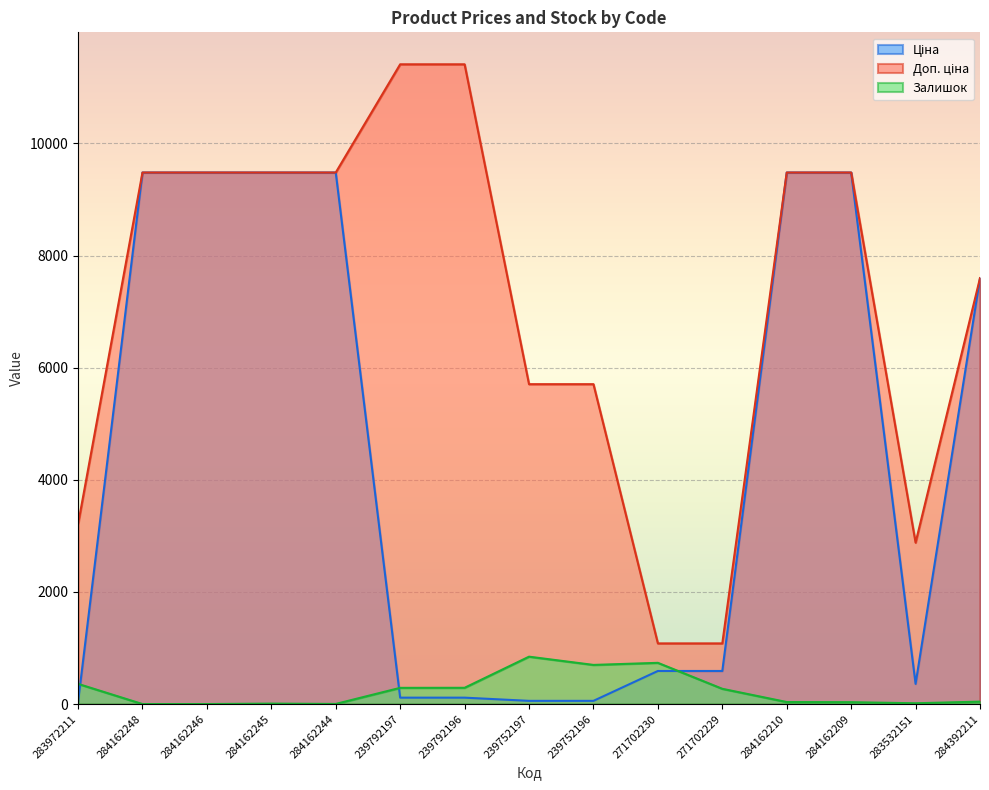

What is the value of the Доп. ціна point at the 1st from the left?

3205.0